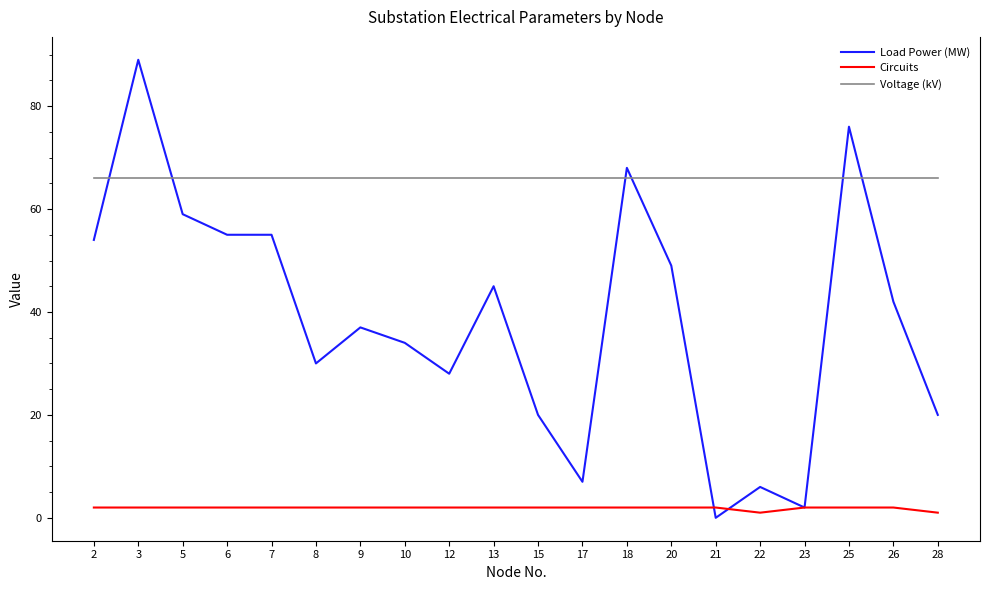

Which series has the widest spread of values?

Load Power (MW)